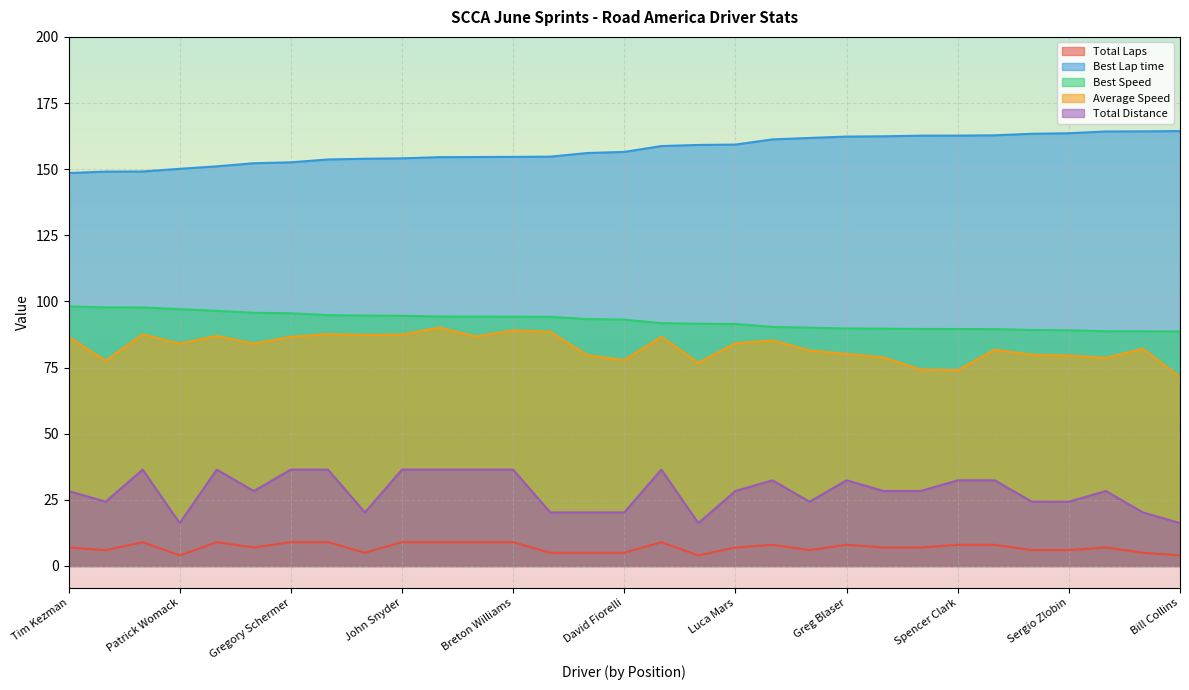

Which has a higher value, Joe Koenig or Spencer Clark?

Joe Koenig